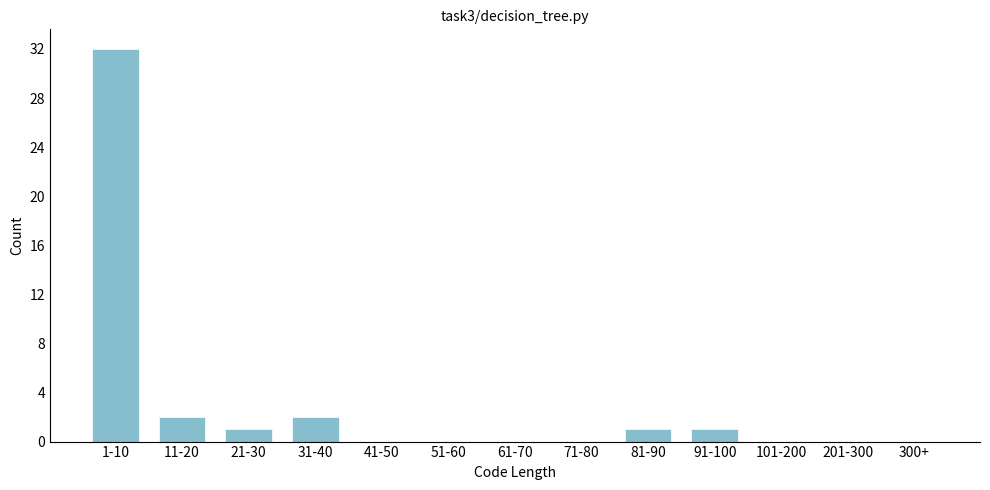

Reading left to right, extract all data points from this chart.

1-10=32	11-20=2	21-30=1	31-40=2	41-50=0	51-60=0	61-70=0	71-80=0	81-90=1	91-100=1	101-200=0	201-300=0	300+=0